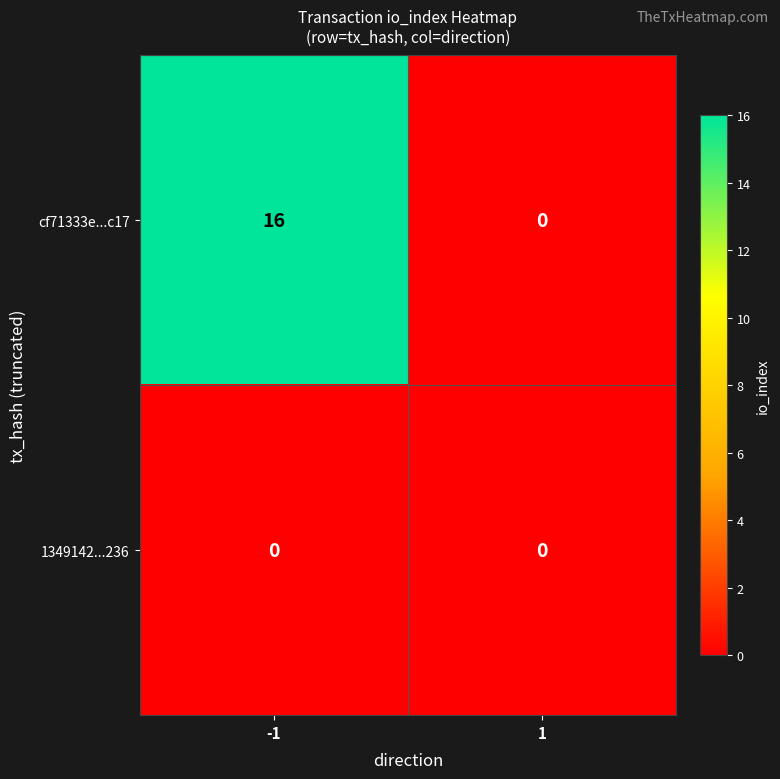

Rank the series at -1 from lowest to highest value.

1349142...236, cf71333e...c17